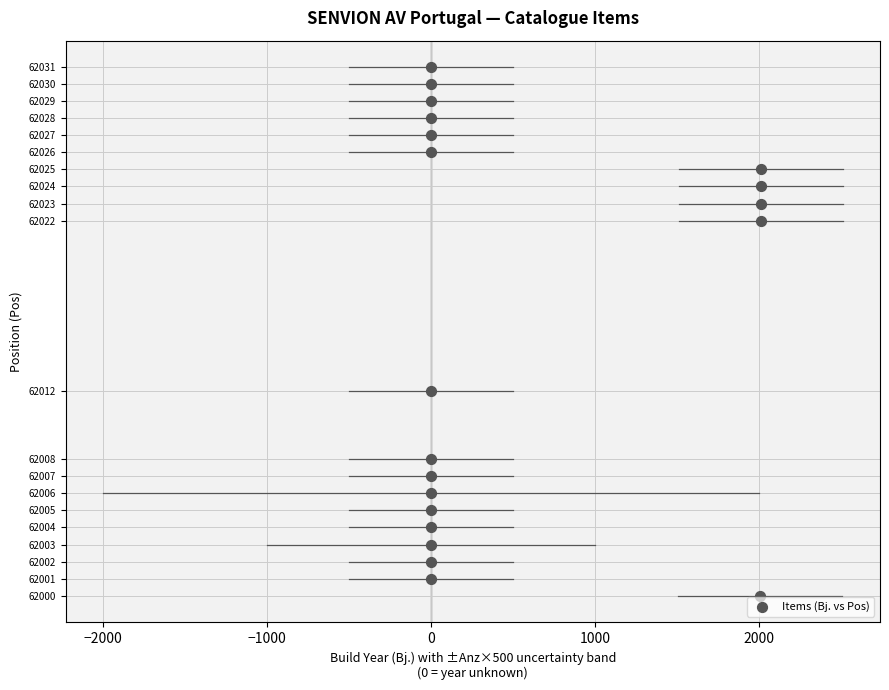

What is the range of X values (max minus min)?

2011